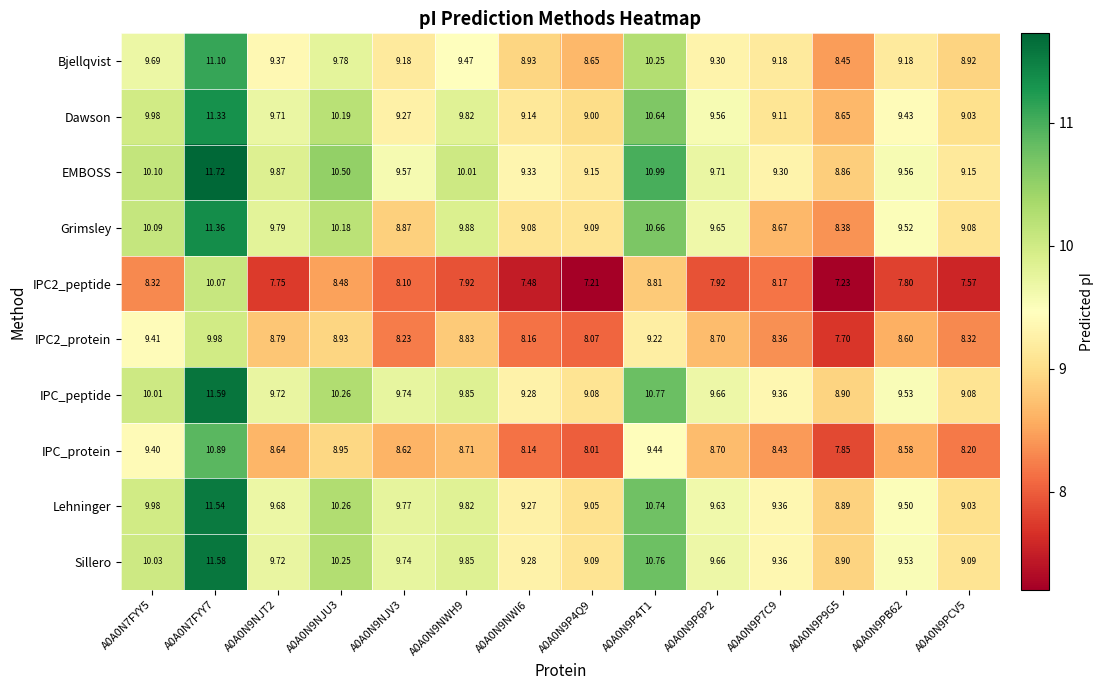

Which series has the widest spread of values?

IPC_protein